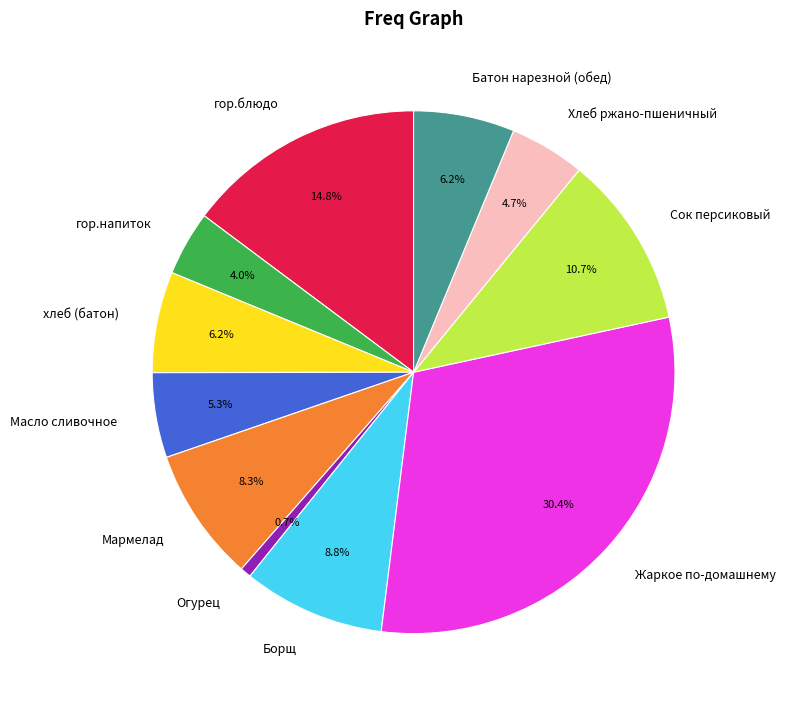

The хлеб (батон) slice represents 6% of the pie. True or false?

True